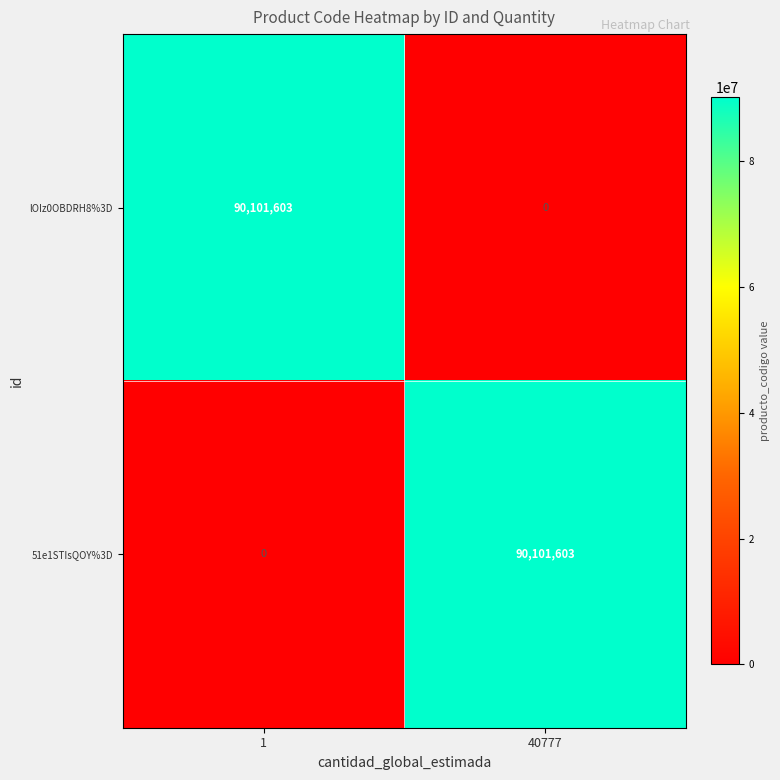

What is the spread (max minus min) of values at 1?

90101603